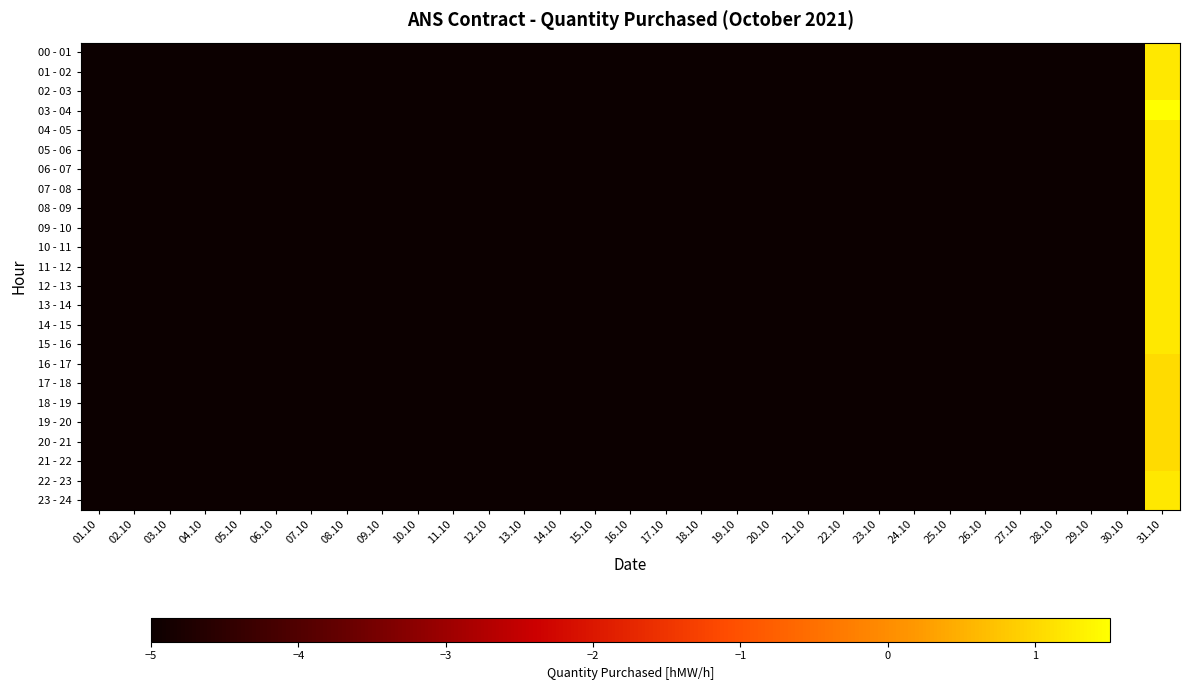

Reading left to right, list all the values displayed in this chart.

00 - 01: 01.10=-5.0	02.10=-5.0	03.10=-5.0	04.10=-5.0	05.10=-5.0	06.10=-5.0	07.10=-5.0	08.10=-5.0	09.10=-5.0	10.10=-5.0	11.10=-5.0	12.10=-5.0	13.10=-5.0	14.10=-5.0	15.10=-5.0	16.10=-5.0	17.10=-5.0	18.10=-5.0	19.10=-5.0	20.10=-5.0	21.10=-5.0	22.10=-5.0	23.10=-5.0	24.10=-5.0	25.10=-5.0	26.10=-5.0	27.10=-5.0	28.10=-5.0	29.10=-5.0	30.10=-5.0	31.10=1.2
01 - 02: 01.10=-5.0	02.10=-5.0	03.10=-5.0	04.10=-5.0	05.10=-5.0	06.10=-5.0	07.10=-5.0	08.10=-5.0	09.10=-5.0	10.10=-5.0	11.10=-5.0	12.10=-5.0	13.10=-5.0	14.10=-5.0	15.10=-5.0	16.10=-5.0	17.10=-5.0	18.10=-5.0	19.10=-5.0	20.10=-5.0	21.10=-5.0	22.10=-5.0	23.10=-5.0	24.10=-5.0	25.10=-5.0	26.10=-5.0	27.10=-5.0	28.10=-5.0	29.10=-5.0	30.10=-5.0	31.10=1.2
02 - 03: 01.10=-5.0	02.10=-5.0	03.10=-5.0	04.10=-5.0	05.10=-5.0	06.10=-5.0	07.10=-5.0	08.10=-5.0	09.10=-5.0	10.10=-5.0	11.10=-5.0	12.10=-5.0	13.10=-5.0	14.10=-5.0	15.10=-5.0	16.10=-5.0	17.10=-5.0	18.10=-5.0	19.10=-5.0	20.10=-5.0	21.10=-5.0	22.10=-5.0	23.10=-5.0	24.10=-5.0	25.10=-5.0	26.10=-5.0	27.10=-5.0	28.10=-5.0	29.10=-5.0	30.10=-5.0	31.10=1.2
03 - 04: 01.10=-5.0	02.10=-5.0	03.10=-5.0	04.10=-5.0	05.10=-5.0	06.10=-5.0	07.10=-5.0	08.10=-5.0	09.10=-5.0	10.10=-5.0	11.10=-5.0	12.10=-5.0	13.10=-5.0	14.10=-5.0	15.10=-5.0	16.10=-5.0	17.10=-5.0	18.10=-5.0	19.10=-5.0	20.10=-5.0	21.10=-5.0	22.10=-5.0	23.10=-5.0	24.10=-5.0	25.10=-5.0	26.10=-5.0	27.10=-5.0	28.10=-5.0	29.10=-5.0	30.10=-5.0	31.10=1.5
04 - 05: 01.10=-5.0	02.10=-5.0	03.10=-5.0	04.10=-5.0	05.10=-5.0	06.10=-5.0	07.10=-5.0	08.10=-5.0	09.10=-5.0	10.10=-5.0	11.10=-5.0	12.10=-5.0	13.10=-5.0	14.10=-5.0	15.10=-5.0	16.10=-5.0	17.10=-5.0	18.10=-5.0	19.10=-5.0	20.10=-5.0	21.10=-5.0	22.10=-5.0	23.10=-5.0	24.10=-5.0	25.10=-5.0	26.10=-5.0	27.10=-5.0	28.10=-5.0	29.10=-5.0	30.10=-5.0	31.10=1.2
05 - 06: 01.10=-5.0	02.10=-5.0	03.10=-5.0	04.10=-5.0	05.10=-5.0	06.10=-5.0	07.10=-5.0	08.10=-5.0	09.10=-5.0	10.10=-5.0	11.10=-5.0	12.10=-5.0	13.10=-5.0	14.10=-5.0	15.10=-5.0	16.10=-5.0	17.10=-5.0	18.10=-5.0	19.10=-5.0	20.10=-5.0	21.10=-5.0	22.10=-5.0	23.10=-5.0	24.10=-5.0	25.10=-5.0	26.10=-5.0	27.10=-5.0	28.10=-5.0	29.10=-5.0	30.10=-5.0	31.10=1.2
06 - 07: 01.10=-5.0	02.10=-5.0	03.10=-5.0	04.10=-5.0	05.10=-5.0	06.10=-5.0	07.10=-5.0	08.10=-5.0	09.10=-5.0	10.10=-5.0	11.10=-5.0	12.10=-5.0	13.10=-5.0	14.10=-5.0	15.10=-5.0	16.10=-5.0	17.10=-5.0	18.10=-5.0	19.10=-5.0	20.10=-5.0	21.10=-5.0	22.10=-5.0	23.10=-5.0	24.10=-5.0	25.10=-5.0	26.10=-5.0	27.10=-5.0	28.10=-5.0	29.10=-5.0	30.10=-5.0	31.10=1.2
07 - 08: 01.10=-5.0	02.10=-5.0	03.10=-5.0	04.10=-5.0	05.10=-5.0	06.10=-5.0	07.10=-5.0	08.10=-5.0	09.10=-5.0	10.10=-5.0	11.10=-5.0	12.10=-5.0	13.10=-5.0	14.10=-5.0	15.10=-5.0	16.10=-5.0	17.10=-5.0	18.10=-5.0	19.10=-5.0	20.10=-5.0	21.10=-5.0	22.10=-5.0	23.10=-5.0	24.10=-5.0	25.10=-5.0	26.10=-5.0	27.10=-5.0	28.10=-5.0	29.10=-5.0	30.10=-5.0	31.10=1.2
08 - 09: 01.10=-5.0	02.10=-5.0	03.10=-5.0	04.10=-5.0	05.10=-5.0	06.10=-5.0	07.10=-5.0	08.10=-5.0	09.10=-5.0	10.10=-5.0	11.10=-5.0	12.10=-5.0	13.10=-5.0	14.10=-5.0	15.10=-5.0	16.10=-5.0	17.10=-5.0	18.10=-5.0	19.10=-5.0	20.10=-5.0	21.10=-5.0	22.10=-5.0	23.10=-5.0	24.10=-5.0	25.10=-5.0	26.10=-5.0	27.10=-5.0	28.10=-5.0	29.10=-5.0	30.10=-5.0	31.10=1.2
09 - 10: 01.10=-5.0	02.10=-5.0	03.10=-5.0	04.10=-5.0	05.10=-5.0	06.10=-5.0	07.10=-5.0	08.10=-5.0	09.10=-5.0	10.10=-5.0	11.10=-5.0	12.10=-5.0	13.10=-5.0	14.10=-5.0	15.10=-5.0	16.10=-5.0	17.10=-5.0	18.10=-5.0	19.10=-5.0	20.10=-5.0	21.10=-5.0	22.10=-5.0	23.10=-5.0	24.10=-5.0	25.10=-5.0	26.10=-5.0	27.10=-5.0	28.10=-5.0	29.10=-5.0	30.10=-5.0	31.10=1.2
10 - 11: 01.10=-5.0	02.10=-5.0	03.10=-5.0	04.10=-5.0	05.10=-5.0	06.10=-5.0	07.10=-5.0	08.10=-5.0	09.10=-5.0	10.10=-5.0	11.10=-5.0	12.10=-5.0	13.10=-5.0	14.10=-5.0	15.10=-5.0	16.10=-5.0	17.10=-5.0	18.10=-5.0	19.10=-5.0	20.10=-5.0	21.10=-5.0	22.10=-5.0	23.10=-5.0	24.10=-5.0	25.10=-5.0	26.10=-5.0	27.10=-5.0	28.10=-5.0	29.10=-5.0	30.10=-5.0	31.10=1.2
11 - 12: 01.10=-5.0	02.10=-5.0	03.10=-5.0	04.10=-5.0	05.10=-5.0	06.10=-5.0	07.10=-5.0	08.10=-5.0	09.10=-5.0	10.10=-5.0	11.10=-5.0	12.10=-5.0	13.10=-5.0	14.10=-5.0	15.10=-5.0	16.10=-5.0	17.10=-5.0	18.10=-5.0	19.10=-5.0	20.10=-5.0	21.10=-5.0	22.10=-5.0	23.10=-5.0	24.10=-5.0	25.10=-5.0	26.10=-5.0	27.10=-5.0	28.10=-5.0	29.10=-5.0	30.10=-5.0	31.10=1.2
12 - 13: 01.10=-5.0	02.10=-5.0	03.10=-5.0	04.10=-5.0	05.10=-5.0	06.10=-5.0	07.10=-5.0	08.10=-5.0	09.10=-5.0	10.10=-5.0	11.10=-5.0	12.10=-5.0	13.10=-5.0	14.10=-5.0	15.10=-5.0	16.10=-5.0	17.10=-5.0	18.10=-5.0	19.10=-5.0	20.10=-5.0	21.10=-5.0	22.10=-5.0	23.10=-5.0	24.10=-5.0	25.10=-5.0	26.10=-5.0	27.10=-5.0	28.10=-5.0	29.10=-5.0	30.10=-5.0	31.10=1.2
13 - 14: 01.10=-5.0	02.10=-5.0	03.10=-5.0	04.10=-5.0	05.10=-5.0	06.10=-5.0	07.10=-5.0	08.10=-5.0	09.10=-5.0	10.10=-5.0	11.10=-5.0	12.10=-5.0	13.10=-5.0	14.10=-5.0	15.10=-5.0	16.10=-5.0	17.10=-5.0	18.10=-5.0	19.10=-5.0	20.10=-5.0	21.10=-5.0	22.10=-5.0	23.10=-5.0	24.10=-5.0	25.10=-5.0	26.10=-5.0	27.10=-5.0	28.10=-5.0	29.10=-5.0	30.10=-5.0	31.10=1.2
14 - 15: 01.10=-5.0	02.10=-5.0	03.10=-5.0	04.10=-5.0	05.10=-5.0	06.10=-5.0	07.10=-5.0	08.10=-5.0	09.10=-5.0	10.10=-5.0	11.10=-5.0	12.10=-5.0	13.10=-5.0	14.10=-5.0	15.10=-5.0	16.10=-5.0	17.10=-5.0	18.10=-5.0	19.10=-5.0	20.10=-5.0	21.10=-5.0	22.10=-5.0	23.10=-5.0	24.10=-5.0	25.10=-5.0	26.10=-5.0	27.10=-5.0	28.10=-5.0	29.10=-5.0	30.10=-5.0	31.10=1.2
15 - 16: 01.10=-5.0	02.10=-5.0	03.10=-5.0	04.10=-5.0	05.10=-5.0	06.10=-5.0	07.10=-5.0	08.10=-5.0	09.10=-5.0	10.10=-5.0	11.10=-5.0	12.10=-5.0	13.10=-5.0	14.10=-5.0	15.10=-5.0	16.10=-5.0	17.10=-5.0	18.10=-5.0	19.10=-5.0	20.10=-5.0	21.10=-5.0	22.10=-5.0	23.10=-5.0	24.10=-5.0	25.10=-5.0	26.10=-5.0	27.10=-5.0	28.10=-5.0	29.10=-5.0	30.10=-5.0	31.10=1.2
16 - 17: 01.10=-5.0	02.10=-5.0	03.10=-5.0	04.10=-5.0	05.10=-5.0	06.10=-5.0	07.10=-5.0	08.10=-5.0	09.10=-5.0	10.10=-5.0	11.10=-5.0	12.10=-5.0	13.10=-5.0	14.10=-5.0	15.10=-5.0	16.10=-5.0	17.10=-5.0	18.10=-5.0	19.10=-5.0	20.10=-5.0	21.10=-5.0	22.10=-5.0	23.10=-5.0	24.10=-5.0	25.10=-5.0	26.10=-5.0	27.10=-5.0	28.10=-5.0	29.10=-5.0	30.10=-5.0	31.10=1.0
17 - 18: 01.10=-5.0	02.10=-5.0	03.10=-5.0	04.10=-5.0	05.10=-5.0	06.10=-5.0	07.10=-5.0	08.10=-5.0	09.10=-5.0	10.10=-5.0	11.10=-5.0	12.10=-5.0	13.10=-5.0	14.10=-5.0	15.10=-5.0	16.10=-5.0	17.10=-5.0	18.10=-5.0	19.10=-5.0	20.10=-5.0	21.10=-5.0	22.10=-5.0	23.10=-5.0	24.10=-5.0	25.10=-5.0	26.10=-5.0	27.10=-5.0	28.10=-5.0	29.10=-5.0	30.10=-5.0	31.10=1.0
18 - 19: 01.10=-5.0	02.10=-5.0	03.10=-5.0	04.10=-5.0	05.10=-5.0	06.10=-5.0	07.10=-5.0	08.10=-5.0	09.10=-5.0	10.10=-5.0	11.10=-5.0	12.10=-5.0	13.10=-5.0	14.10=-5.0	15.10=-5.0	16.10=-5.0	17.10=-5.0	18.10=-5.0	19.10=-5.0	20.10=-5.0	21.10=-5.0	22.10=-5.0	23.10=-5.0	24.10=-5.0	25.10=-5.0	26.10=-5.0	27.10=-5.0	28.10=-5.0	29.10=-5.0	30.10=-5.0	31.10=1.0
19 - 20: 01.10=-5.0	02.10=-5.0	03.10=-5.0	04.10=-5.0	05.10=-5.0	06.10=-5.0	07.10=-5.0	08.10=-5.0	09.10=-5.0	10.10=-5.0	11.10=-5.0	12.10=-5.0	13.10=-5.0	14.10=-5.0	15.10=-5.0	16.10=-5.0	17.10=-5.0	18.10=-5.0	19.10=-5.0	20.10=-5.0	21.10=-5.0	22.10=-5.0	23.10=-5.0	24.10=-5.0	25.10=-5.0	26.10=-5.0	27.10=-5.0	28.10=-5.0	29.10=-5.0	30.10=-5.0	31.10=1.0
20 - 21: 01.10=-5.0	02.10=-5.0	03.10=-5.0	04.10=-5.0	05.10=-5.0	06.10=-5.0	07.10=-5.0	08.10=-5.0	09.10=-5.0	10.10=-5.0	11.10=-5.0	12.10=-5.0	13.10=-5.0	14.10=-5.0	15.10=-5.0	16.10=-5.0	17.10=-5.0	18.10=-5.0	19.10=-5.0	20.10=-5.0	21.10=-5.0	22.10=-5.0	23.10=-5.0	24.10=-5.0	25.10=-5.0	26.10=-5.0	27.10=-5.0	28.10=-5.0	29.10=-5.0	30.10=-5.0	31.10=1.0
21 - 22: 01.10=-5.0	02.10=-5.0	03.10=-5.0	04.10=-5.0	05.10=-5.0	06.10=-5.0	07.10=-5.0	08.10=-5.0	09.10=-5.0	10.10=-5.0	11.10=-5.0	12.10=-5.0	13.10=-5.0	14.10=-5.0	15.10=-5.0	16.10=-5.0	17.10=-5.0	18.10=-5.0	19.10=-5.0	20.10=-5.0	21.10=-5.0	22.10=-5.0	23.10=-5.0	24.10=-5.0	25.10=-5.0	26.10=-5.0	27.10=-5.0	28.10=-5.0	29.10=-5.0	30.10=-5.0	31.10=1.0
22 - 23: 01.10=-5.0	02.10=-5.0	03.10=-5.0	04.10=-5.0	05.10=-5.0	06.10=-5.0	07.10=-5.0	08.10=-5.0	09.10=-5.0	10.10=-5.0	11.10=-5.0	12.10=-5.0	13.10=-5.0	14.10=-5.0	15.10=-5.0	16.10=-5.0	17.10=-5.0	18.10=-5.0	19.10=-5.0	20.10=-5.0	21.10=-5.0	22.10=-5.0	23.10=-5.0	24.10=-5.0	25.10=-5.0	26.10=-5.0	27.10=-5.0	28.10=-5.0	29.10=-5.0	30.10=-5.0	31.10=1.2
23 - 24: 01.10=-5.0	02.10=-5.0	03.10=-5.0	04.10=-5.0	05.10=-5.0	06.10=-5.0	07.10=-5.0	08.10=-5.0	09.10=-5.0	10.10=-5.0	11.10=-5.0	12.10=-5.0	13.10=-5.0	14.10=-5.0	15.10=-5.0	16.10=-5.0	17.10=-5.0	18.10=-5.0	19.10=-5.0	20.10=-5.0	21.10=-5.0	22.10=-5.0	23.10=-5.0	24.10=-5.0	25.10=-5.0	26.10=-5.0	27.10=-5.0	28.10=-5.0	29.10=-5.0	30.10=-5.0	31.10=1.2